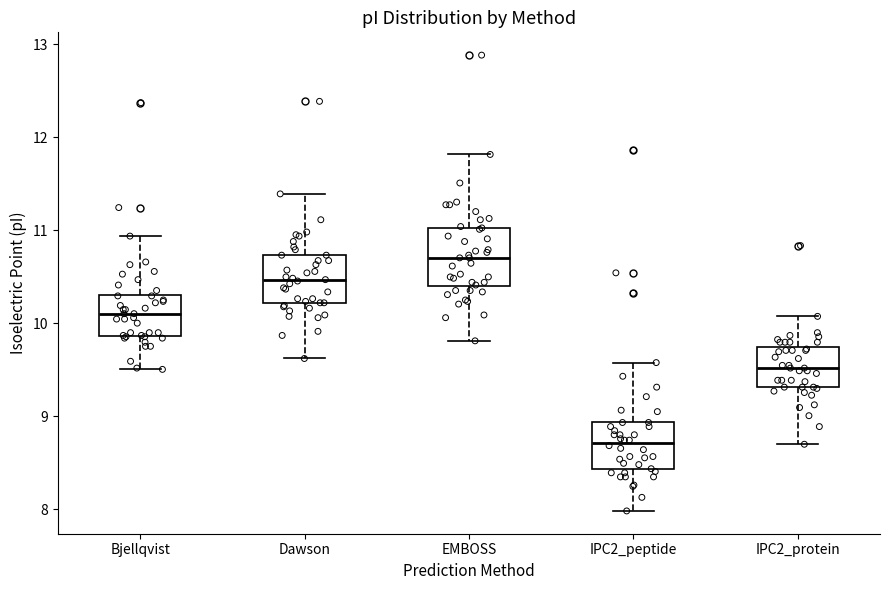

Reading left to right, transcribe this box plot: for each box, give where its median line is, the range the box spans, and where its two whiskers end, as read against the y-axis. The values are not printed on the chart, so give them approximately, as read against the axis.

Bjellqvist: median 10.1, box 9.9 to 10.3, whiskers 9.5 to 10.9
Dawson: median 10.5, box 10.2 to 10.7, whiskers 9.6 to 11.4
EMBOSS: median 10.7, box 10.4 to 11.0, whiskers 9.8 to 11.8
IPC2_peptide: median 8.7, box 8.4 to 8.9, whiskers 8.0 to 9.6
IPC2_protein: median 9.5, box 9.3 to 9.7, whiskers 8.7 to 10.1